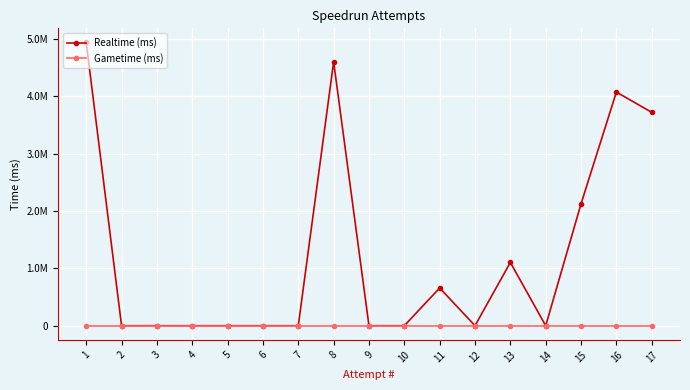

Does the chart have visible grid lines?

Yes